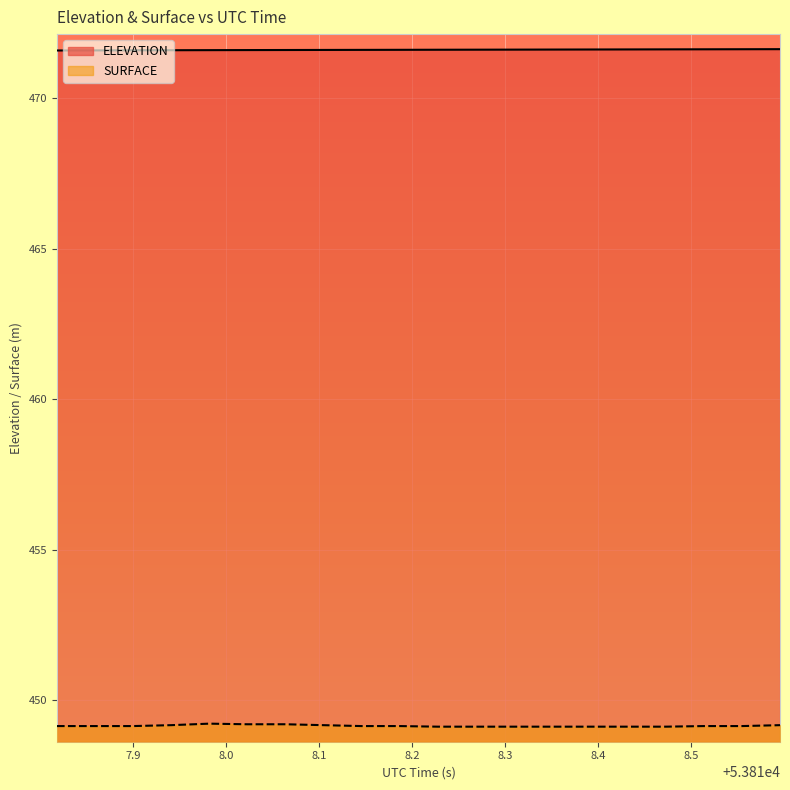

Reading right to left, what are all the values shown in this chart?

ELEVATION: 53818.596=471.6	53818.5551=471.6	53818.5141=471.6	53818.4732=471.6	53818.4322=471.6	53818.3912=471.6	53818.3503=471.6	53818.3093=471.6	53818.2684=471.6	53818.2274=471.6	53818.1864=471.6	53818.1455=471.6	53818.1045=471.6	53818.0636=471.6	53818.0226=471.6	53817.9816=471.6	53817.9407=471.6	53817.8997=471.6	53817.8588=471.6	53817.8178=471.6
SURFACE: 53818.596=449.2	53818.5551=449.1	53818.5141=449.1	53818.4732=449.1	53818.4322=449.1	53818.3912=449.1	53818.3503=449.1	53818.3093=449.1	53818.2684=449.1	53818.2274=449.1	53818.1864=449.1	53818.1455=449.1	53818.1045=449.2	53818.0636=449.2	53818.0226=449.2	53817.9816=449.2	53817.9407=449.2	53817.8997=449.1	53817.8588=449.1	53817.8178=449.1